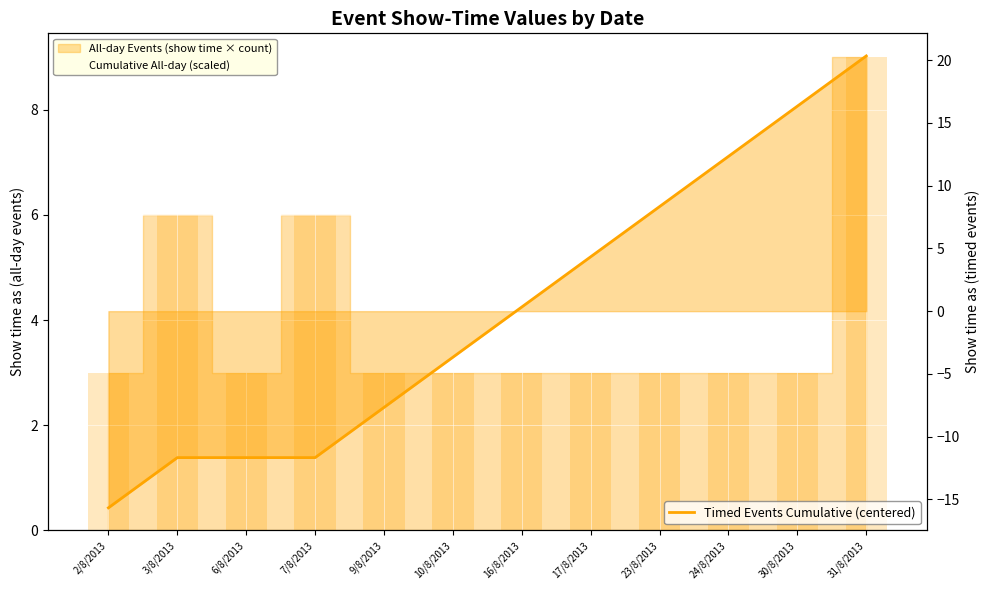

Read the Cumulative All-day (scaled) value at 6/8/2013.

2.0